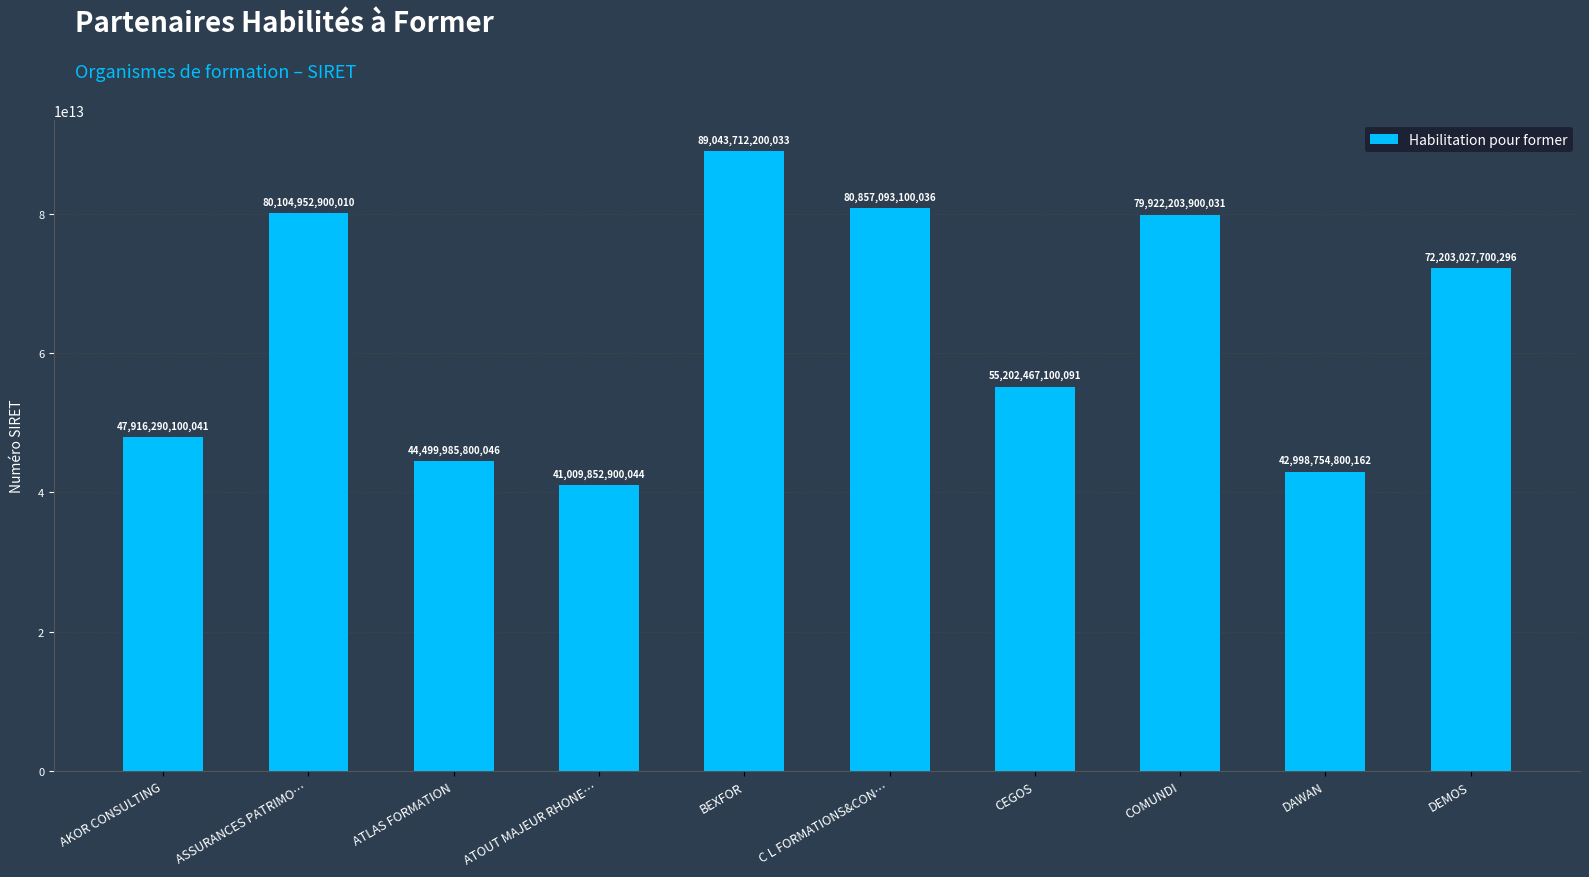

List the labels in order of value, smallest first.

ATOUT MAJEUR RHONE…, DAWAN, ATLAS FORMATION, AKOR CONSULTING, CEGOS, DEMOS, COMUNDI, ASSURANCES PATRIMO…, C L FORMATIONS&CON…, BEXFOR